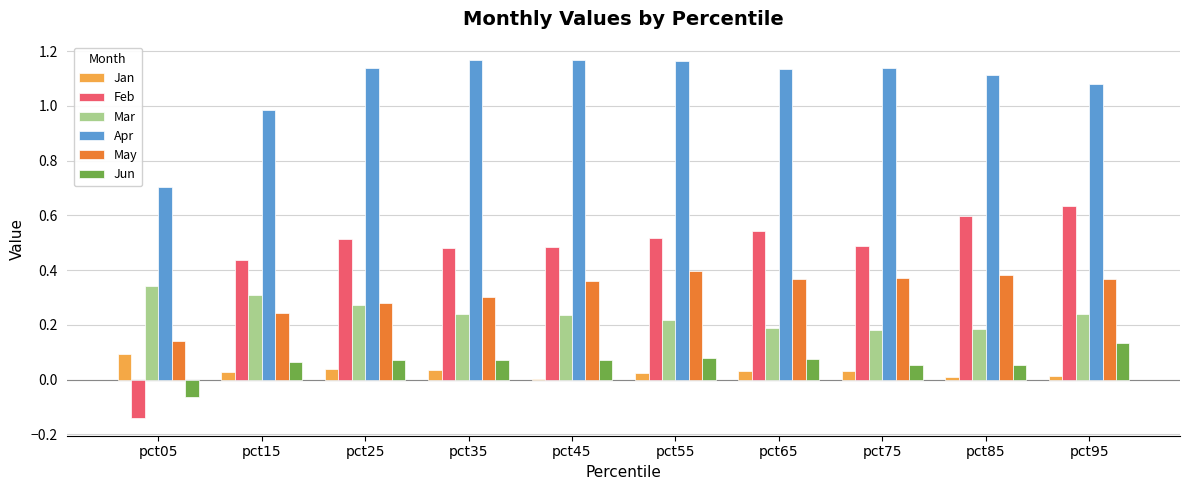

The value of Jan at pct35 is 0.0. True or false?

True